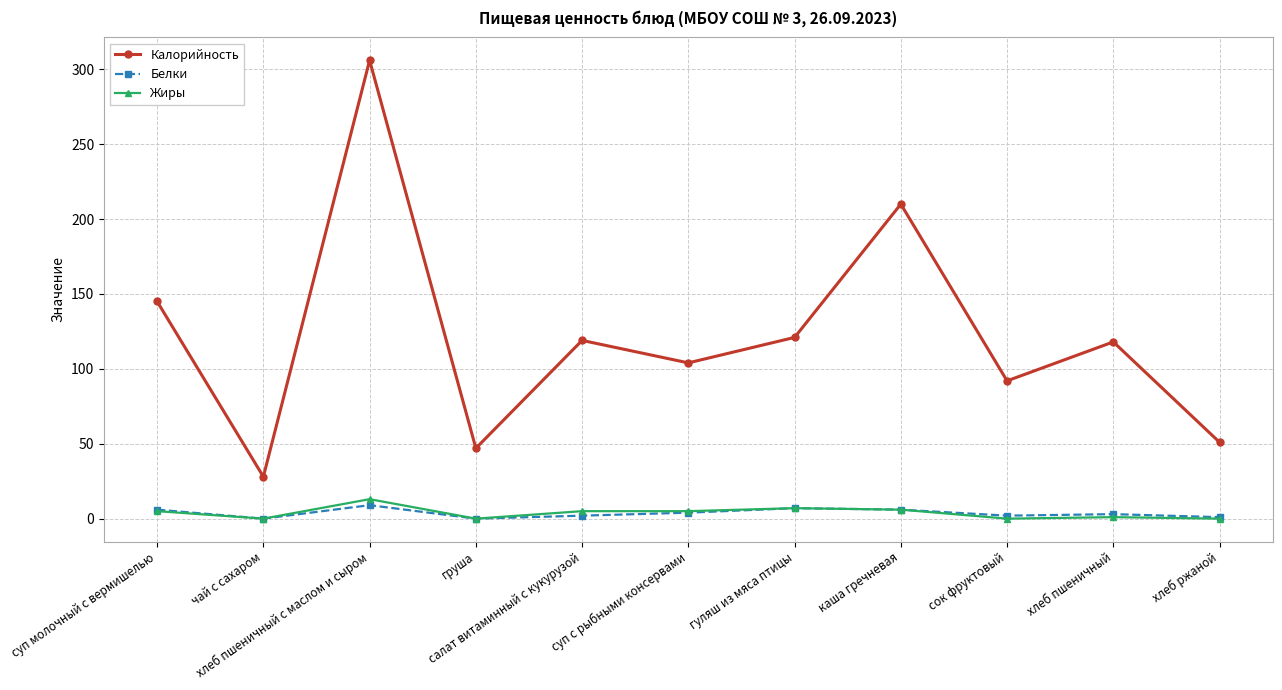

Is the value of Жиры at суп с рыбными консервами greater than the value of Калорийность at хлеб ржаной?

No